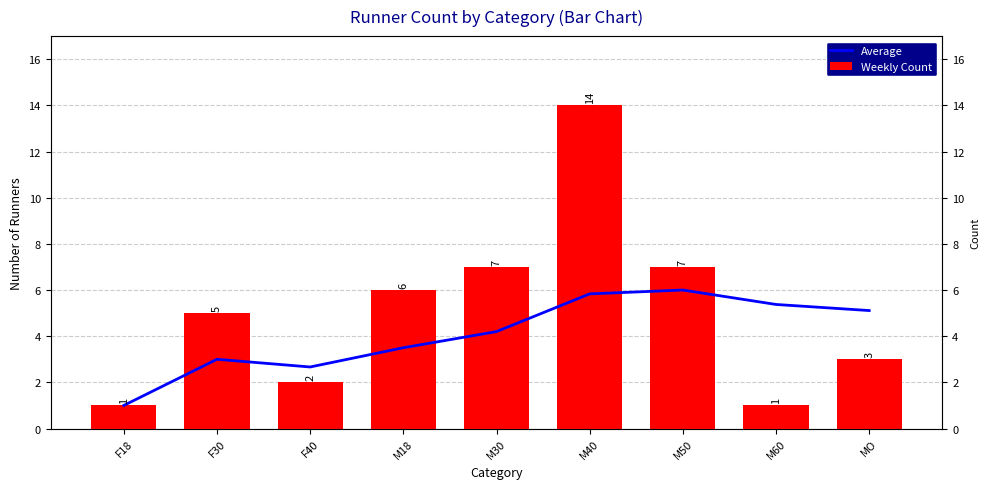

Rank the series at MO from highest to lowest value.

Average, Weekly Count